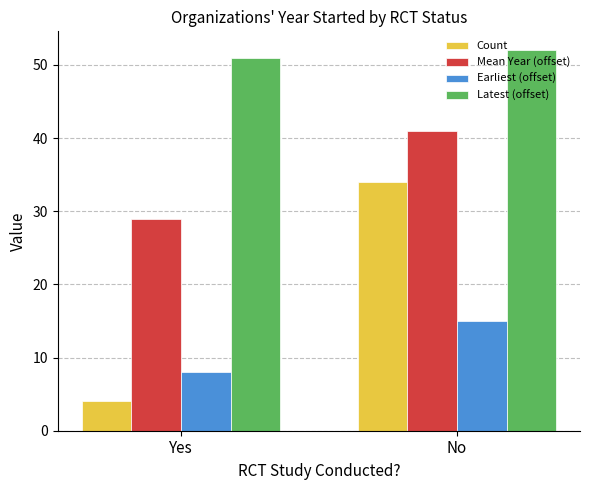

True or false: Mean Year (offset) has a value of 42 at Yes.

False